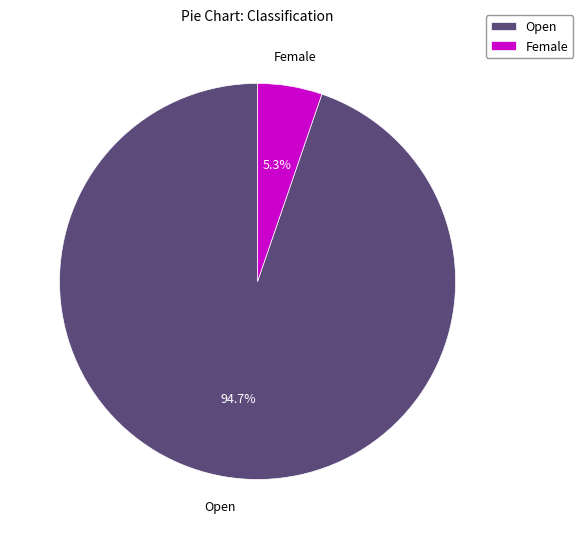

What is the ratio of the value at Female to the value at Open?

0.1